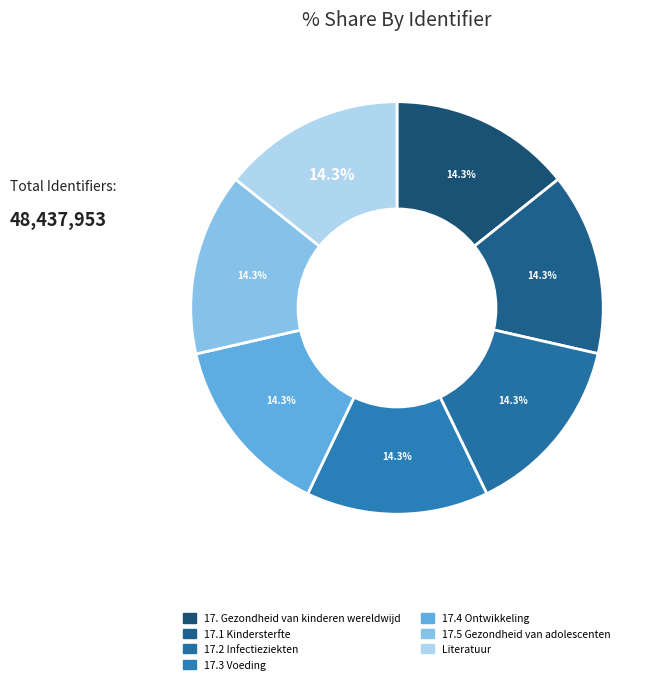

True or false: 17.3 Voeding accounts for 25% of the total.

False